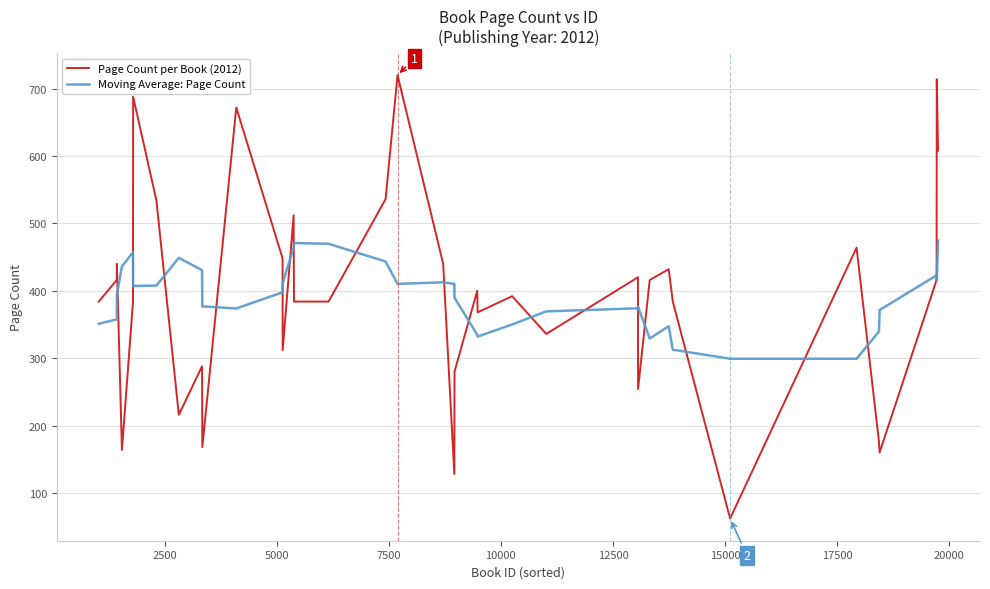

Which series has the largest range (max minus min)?

Page Count per Book (2012)